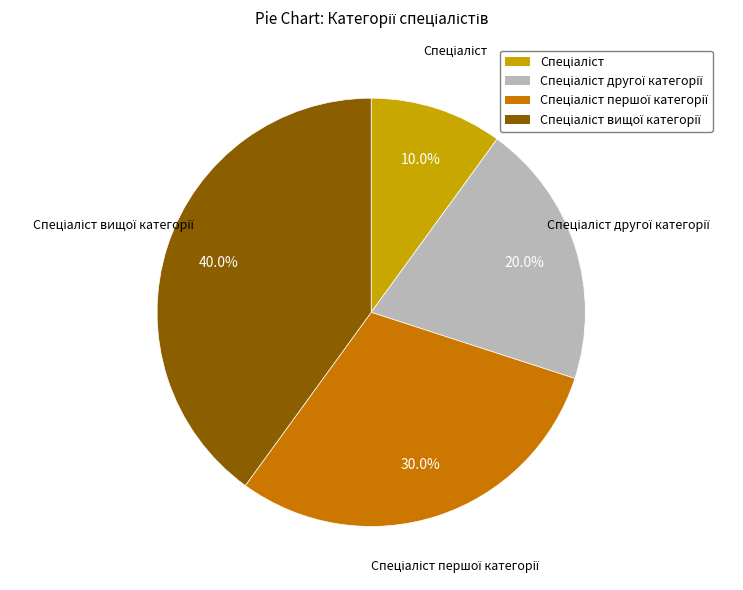

To the nearest percent, what is the difference between the largest and smallest slice percentages?

30%